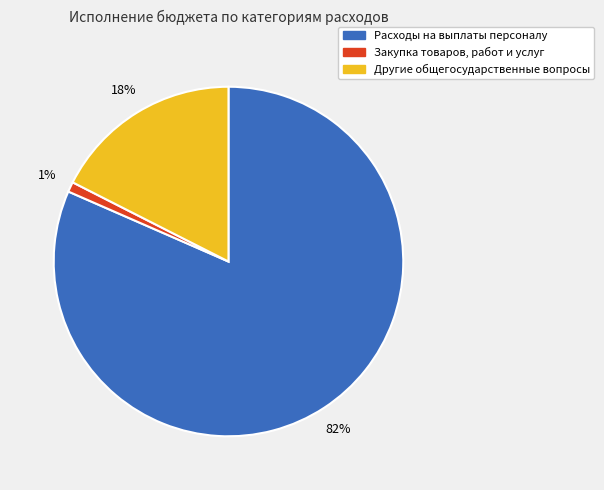

How many slices are in this pie chart?

3